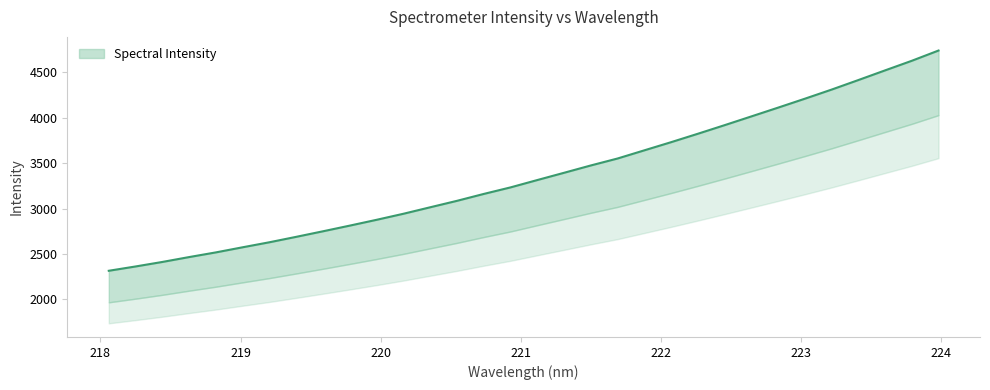

Which label corresponds to the largest value in the chart?

223.9802